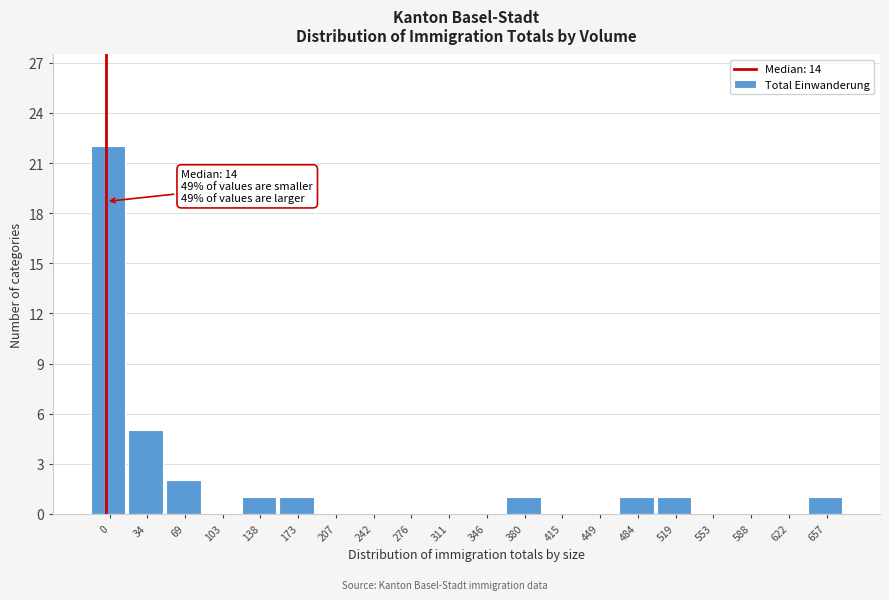

Reading right to left, transcribe all the data shown in this chart.

657=1	622=0	588=0	553=0	519=1	484=1	449=0	415=0	380=1	346=0	311=0	276=0	242=0	207=0	173=1	138=1	103=0	69=2	34=5	0=22